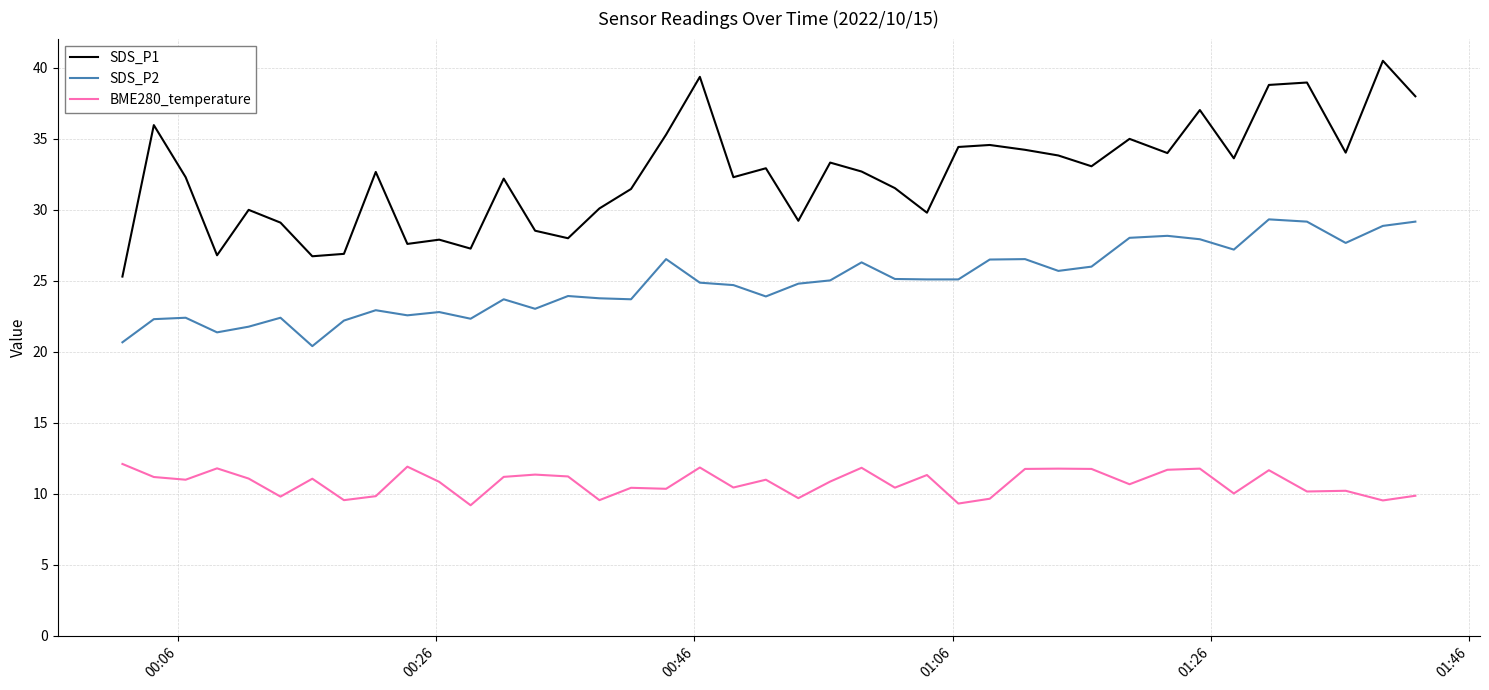

What are all the series names shown in the legend?

SDS_P1, SDS_P2, BME280_temperature